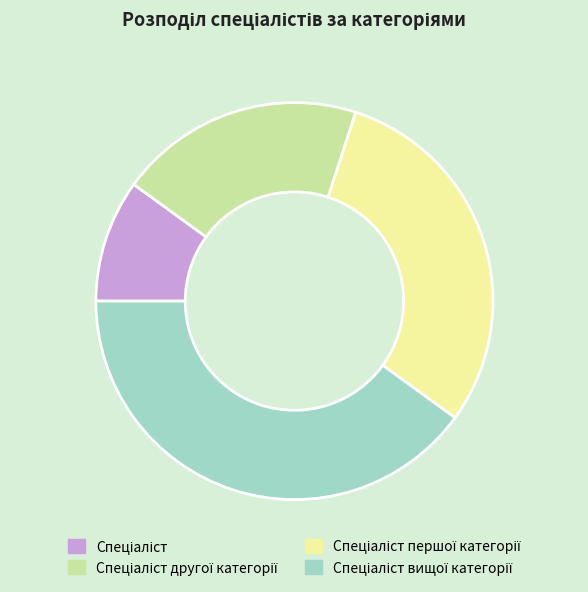

Is there a majority slice in this chart?

No